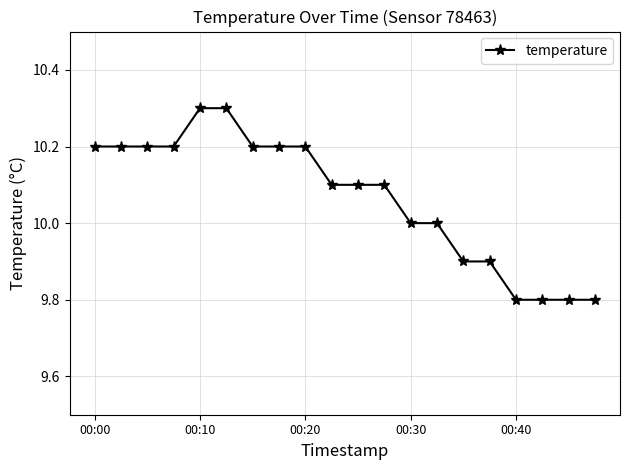

What is the greatest value displayed?

10.3